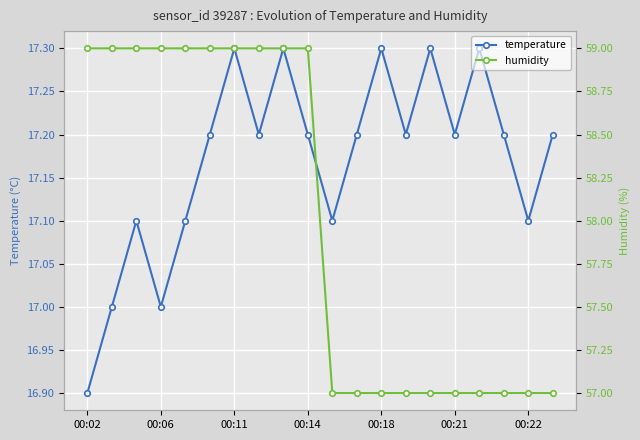

Reading left to right, what are all the values shown in this chart?

temperature: 16.9	17.0	17.1	17.0	17.1	17.2	17.3	17.2	17.3	17.2	17.1	17.2	17.3	17.2	17.3	17.2	17.3	17.2	17.1	17.2
humidity: 59.0	59.0	59.0	59.0	59.0	59.0	59.0	59.0	59.0	59.0	57.0	57.0	57.0	57.0	57.0	57.0	57.0	57.0	57.0	57.0